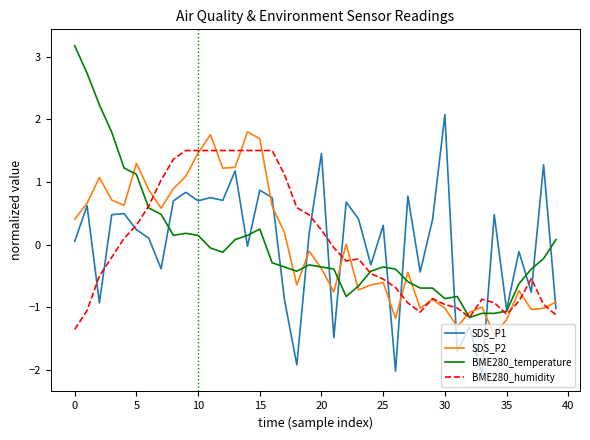

What is the lowest value of the BME280_humidity series?

-1.4